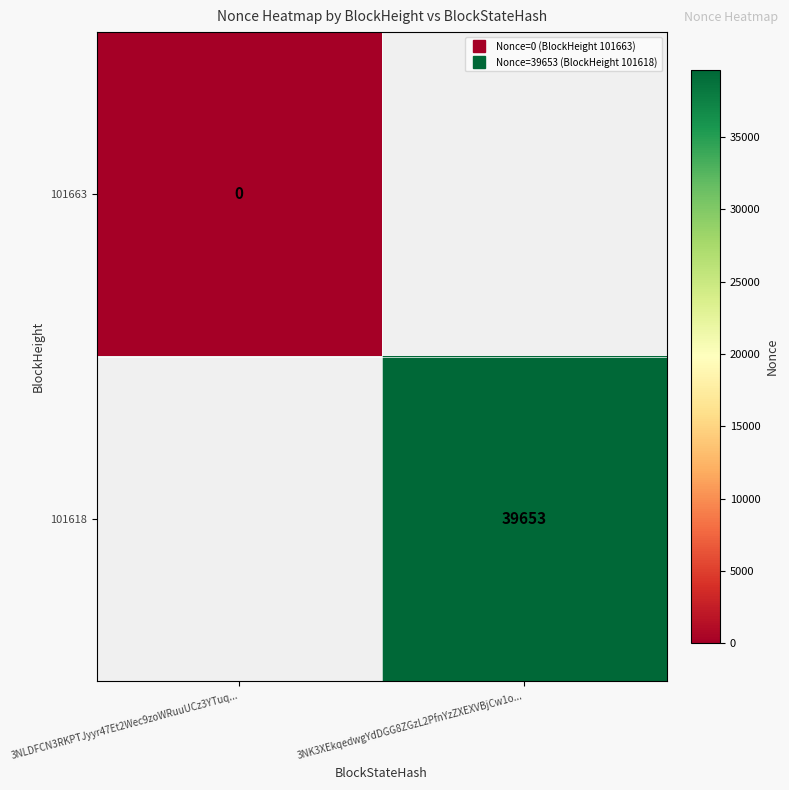

Which has a higher value, 3NLDFCN3RKPTJyyr47Et2Wec9zoWRuuUCz3YTuq... or 3NK3XEkqedwgYdDGG8ZGzL2PfnYzZXEXVBjCw1o...?

3NK3XEkqedwgYdDGG8ZGzL2PfnYzZXEXVBjCw1o...